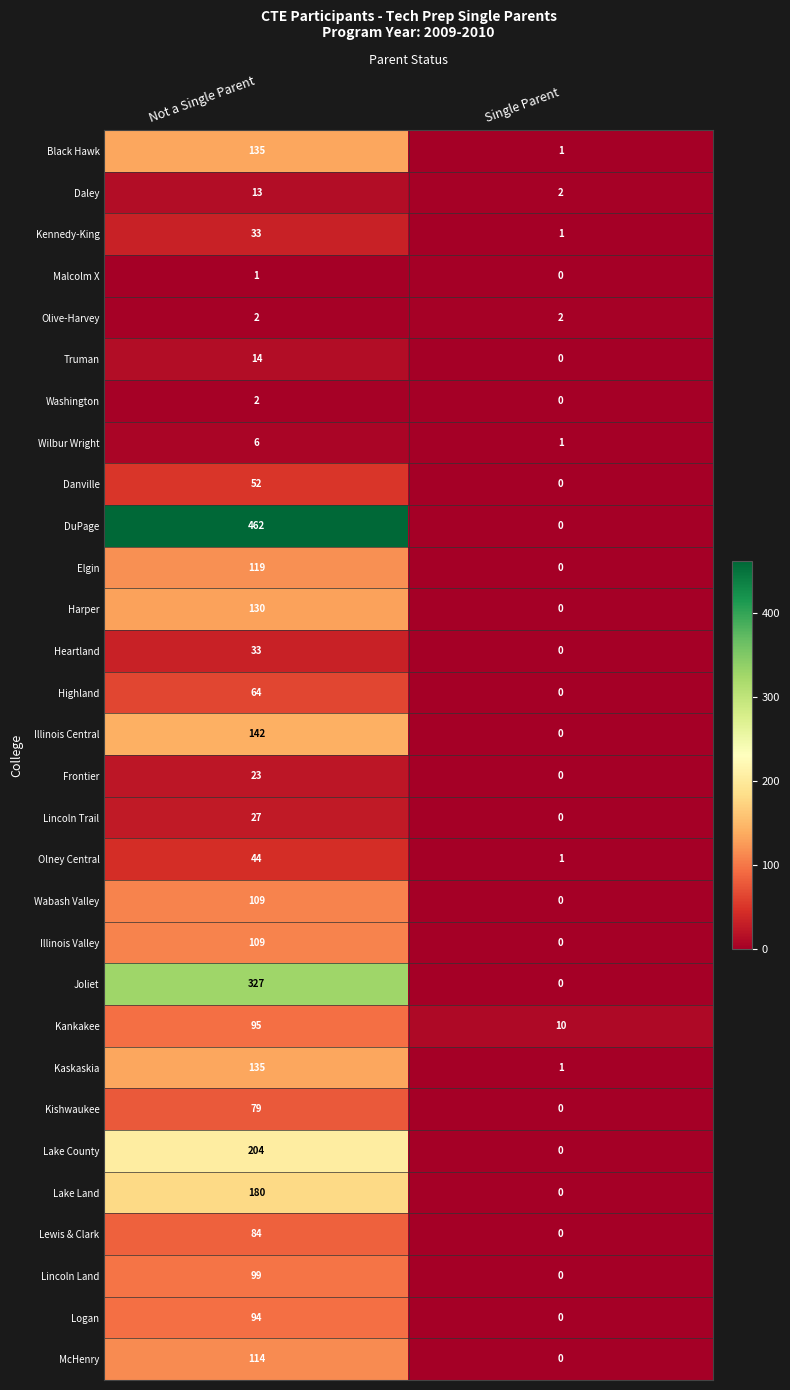

List the labels in order of Lincoln Trail value, largest first.

Not a Single Parent, Single Parent